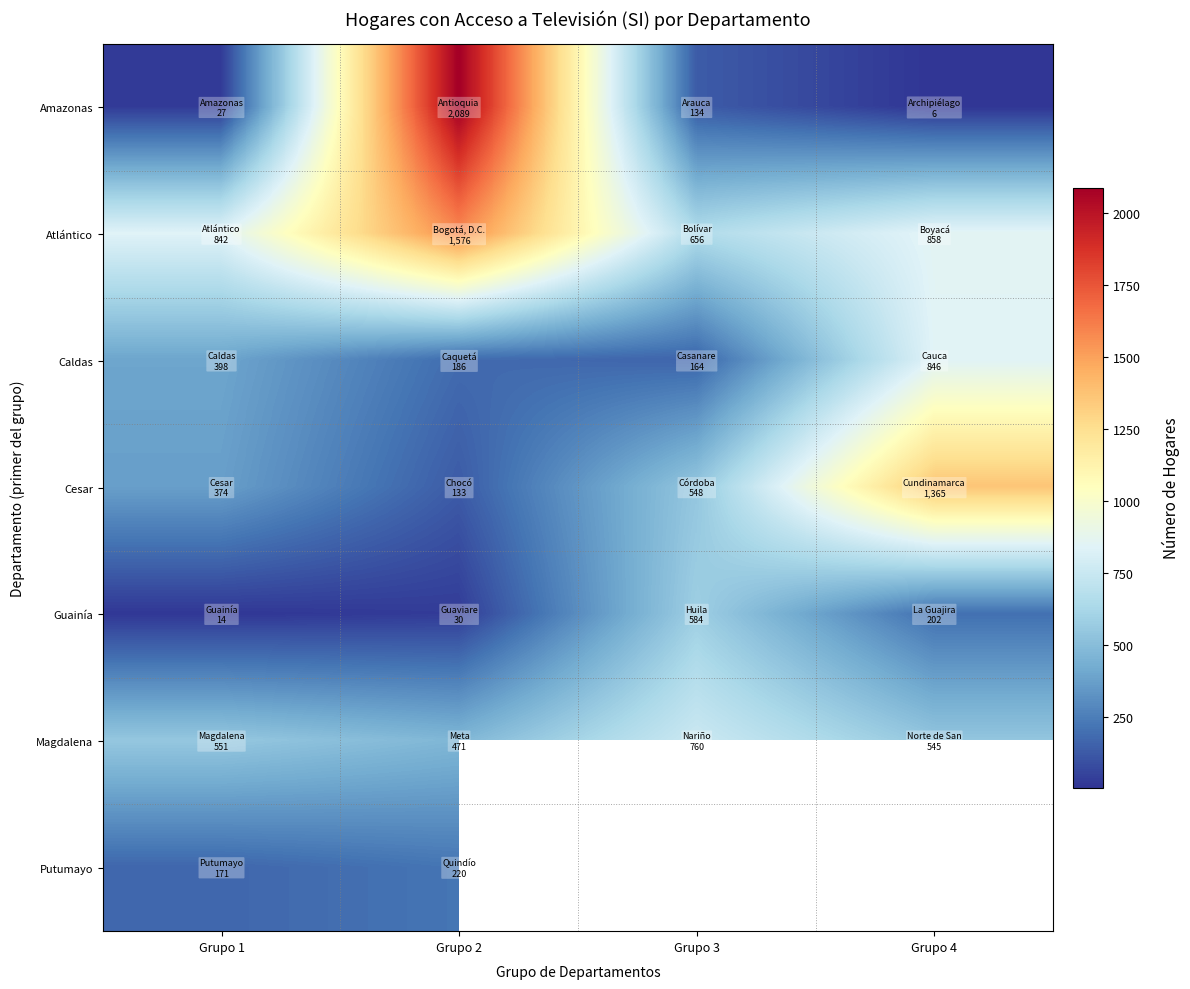

True or false: Guainía has a value of 202.0 at Grupo 4.

True